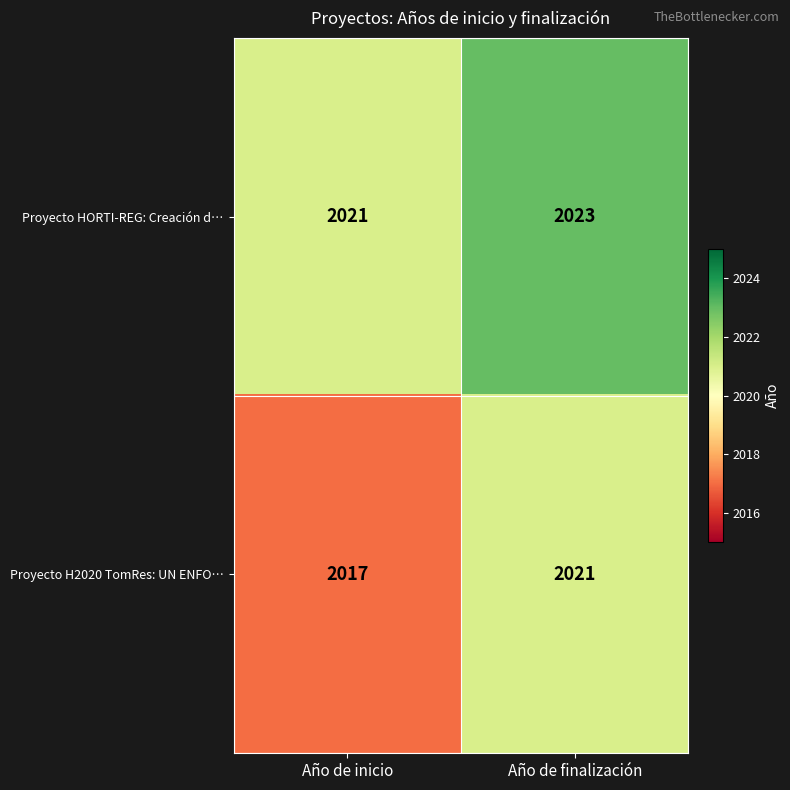

What is the difference between the highest and lowest values at Año de inicio?

4